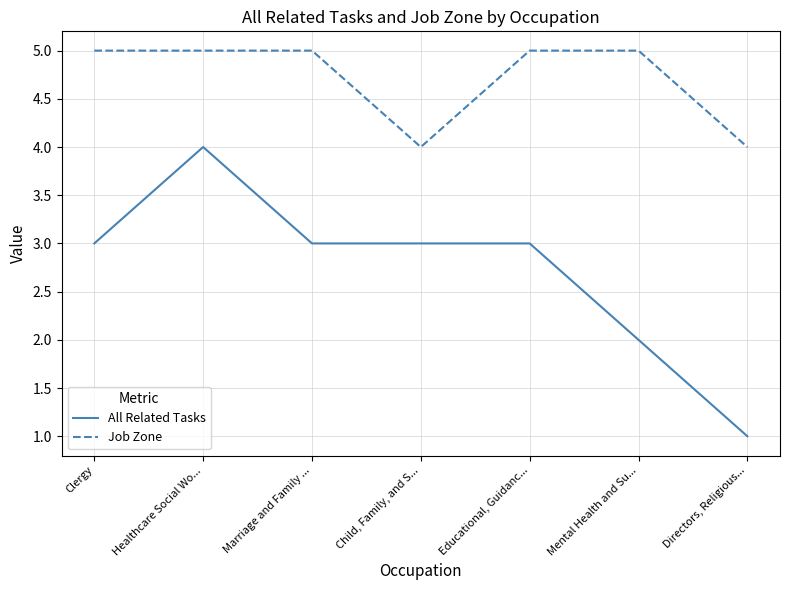

True or false: All Related Tasks and Job Zone intersect in this chart.

False